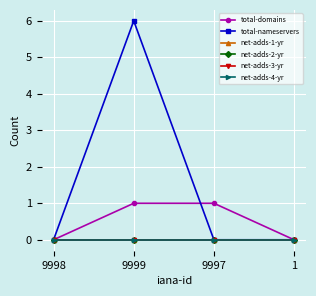

Is this an area chart (filled region under the line)?

No